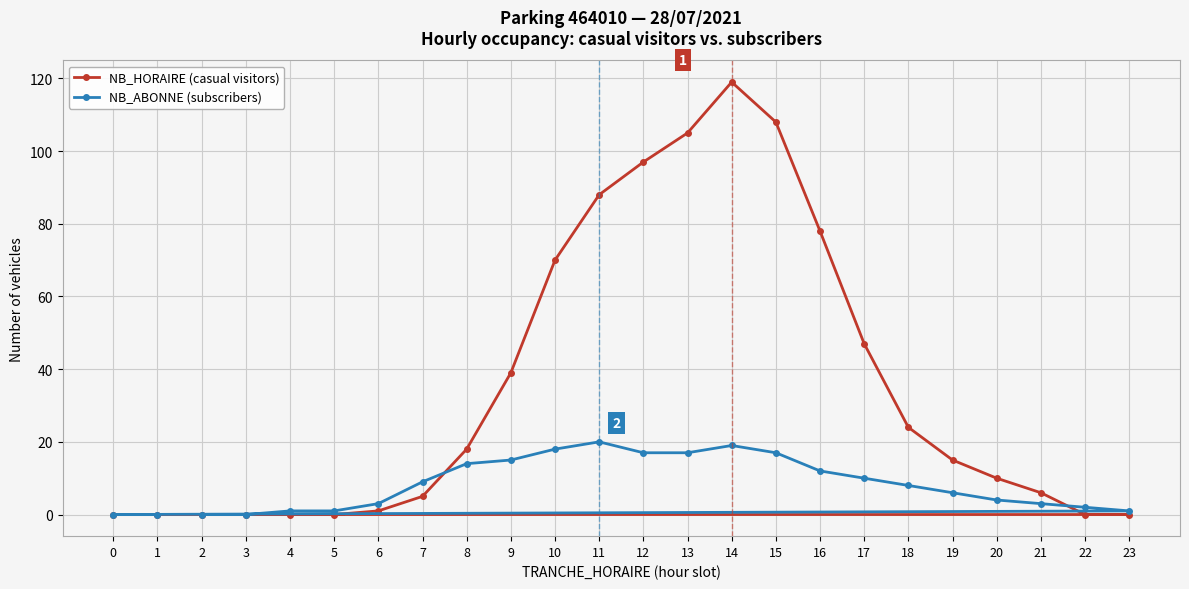

The value of NB_ABONNE (subscribers) at 13 is 4. True or false?

False